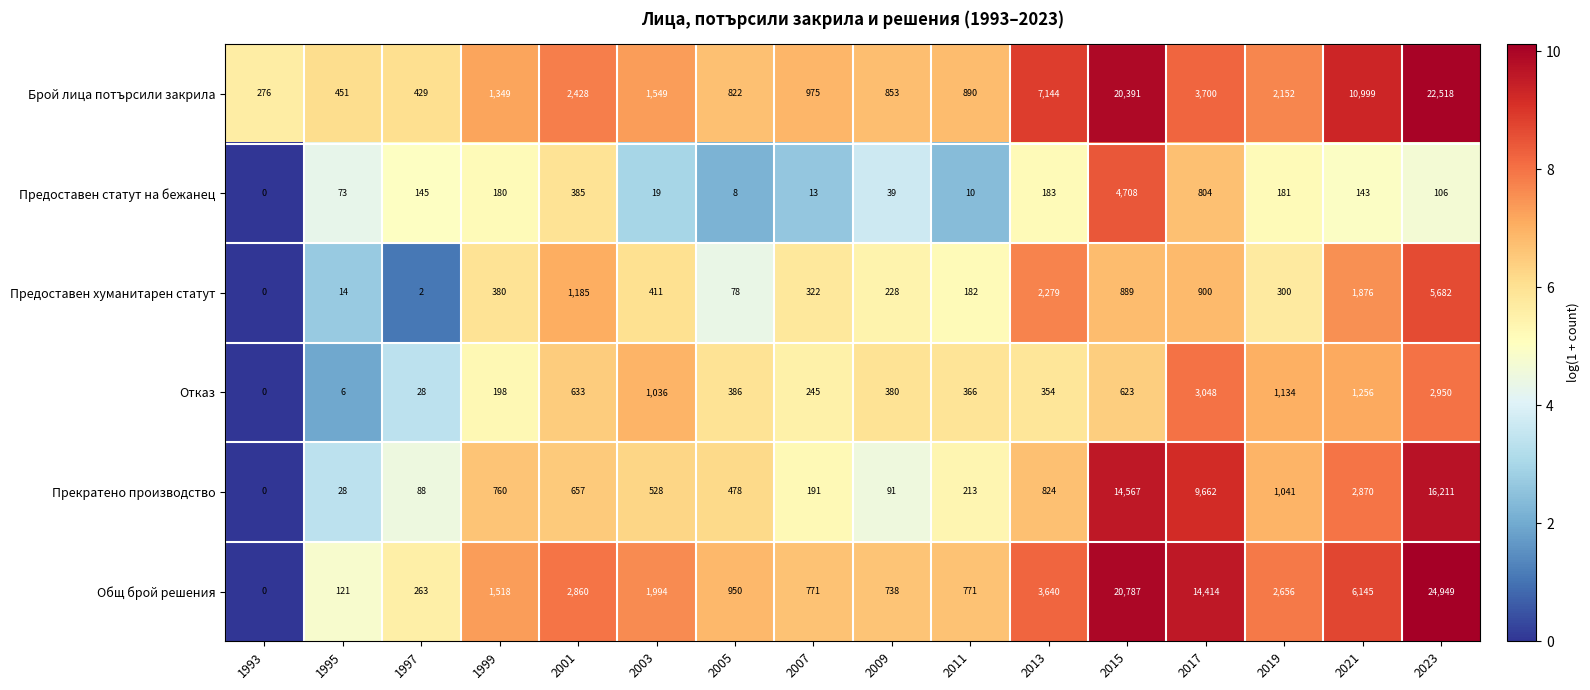

At which label is Отказ closest to 1524?

2021